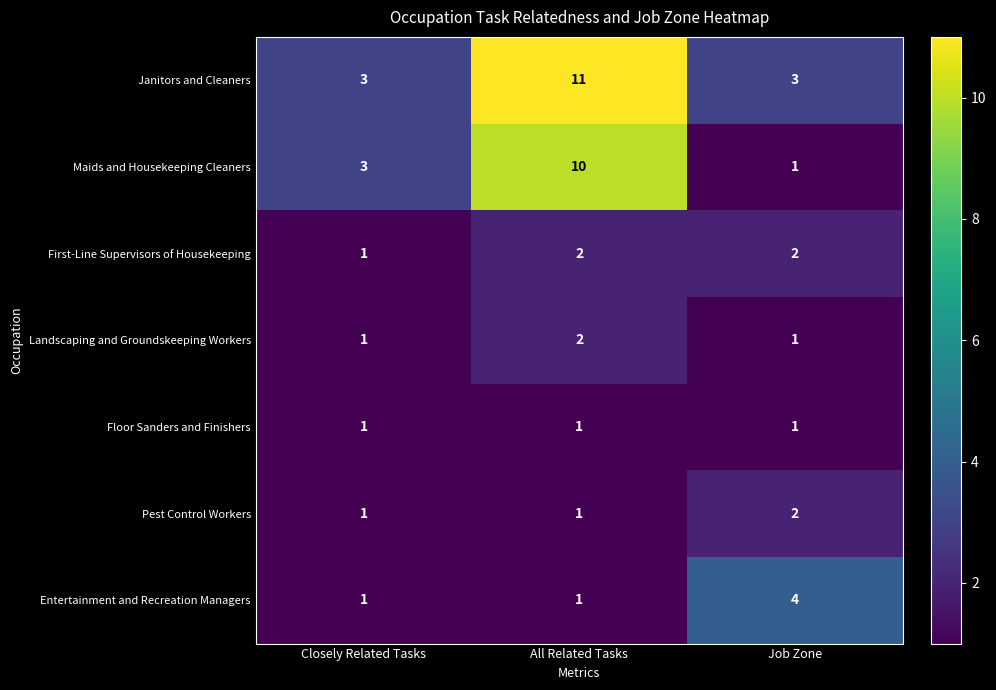

What is the difference between the highest and lowest values at Job Zone?

3